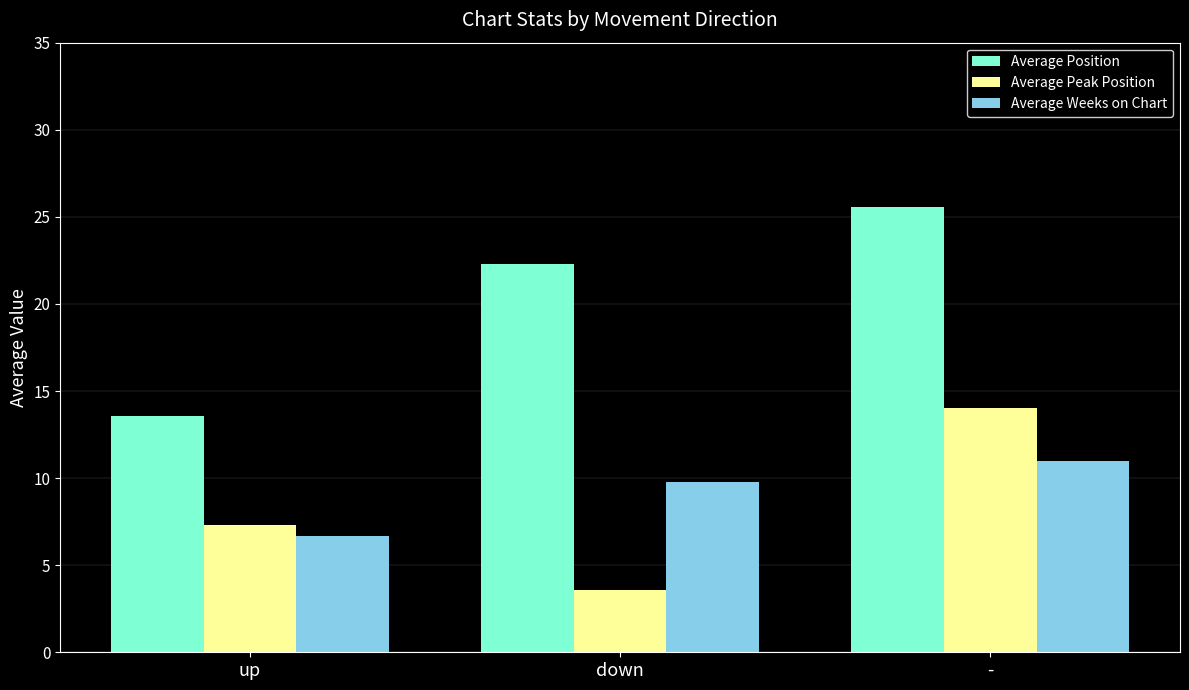

What is the difference between the highest and lowest values at down?

18.7